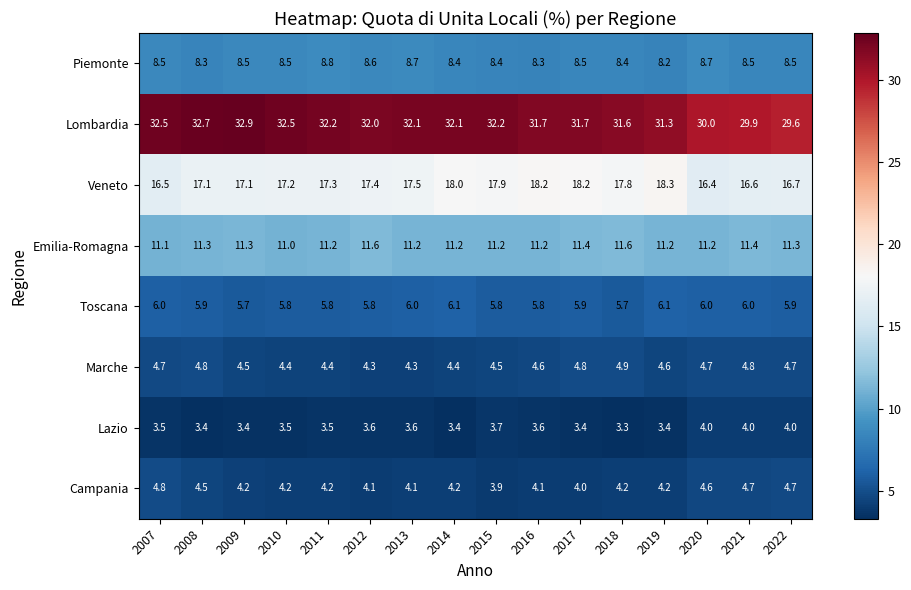

What is the maximum value shown in the chart?

32.9